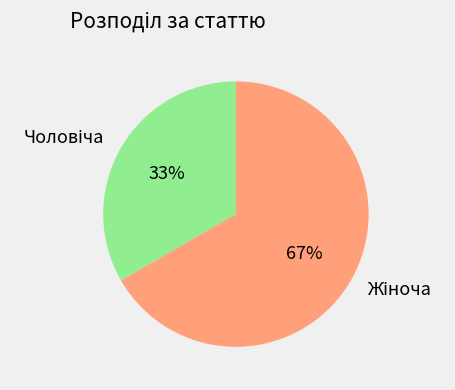

To the nearest percent, what is the average slice percentage?

50%